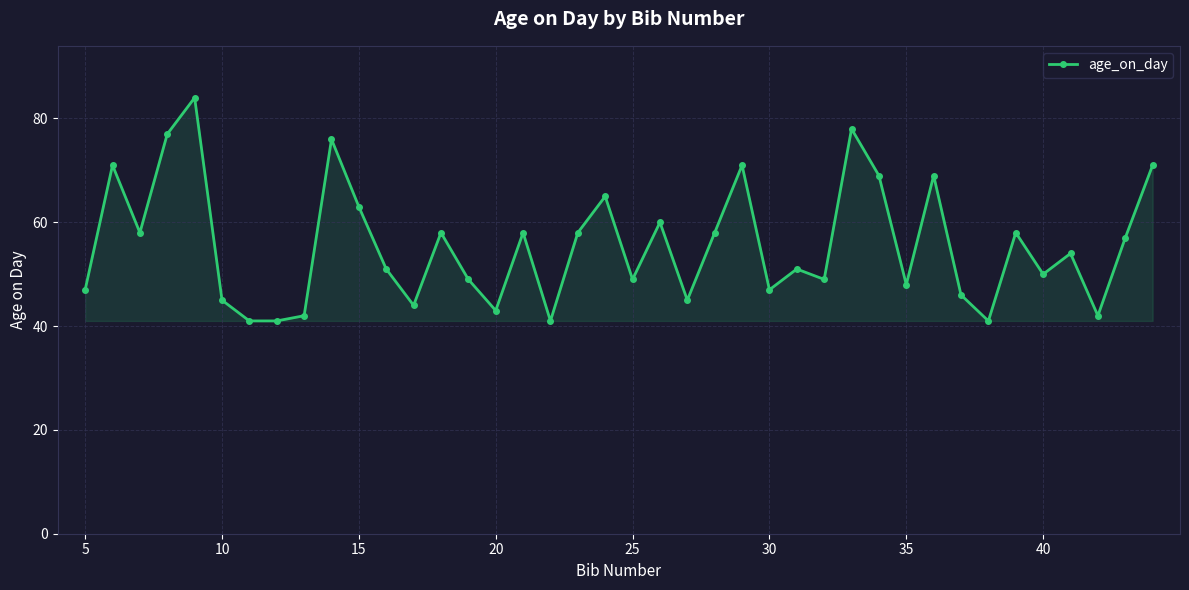

What is the sum of all values?

2225